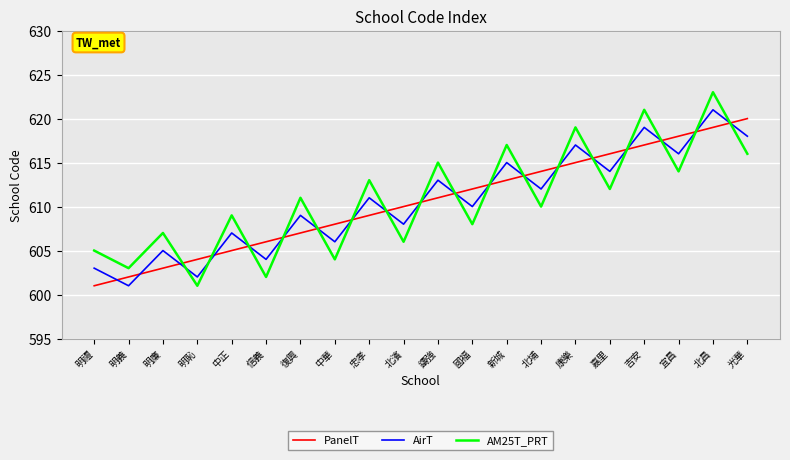

Rank the series at 北濱 from highest to lowest value.

PanelT, AirT, AM25T_PRT